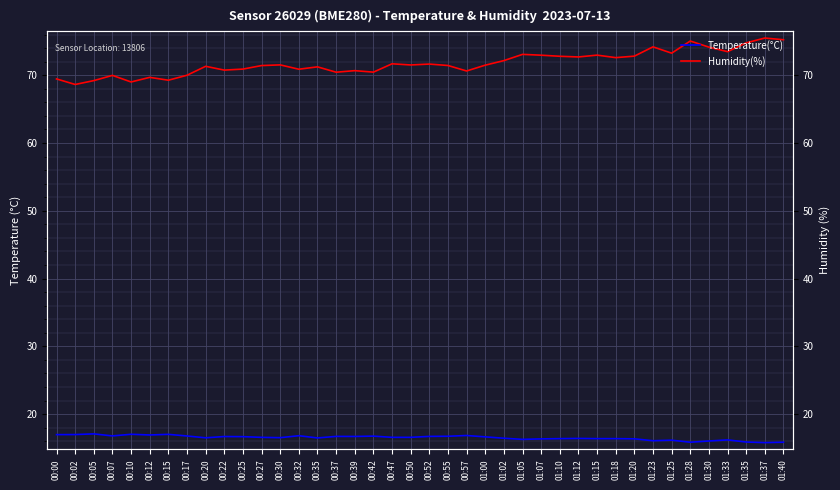

What value does the Humidity(%) series have at 01:28?

75.0